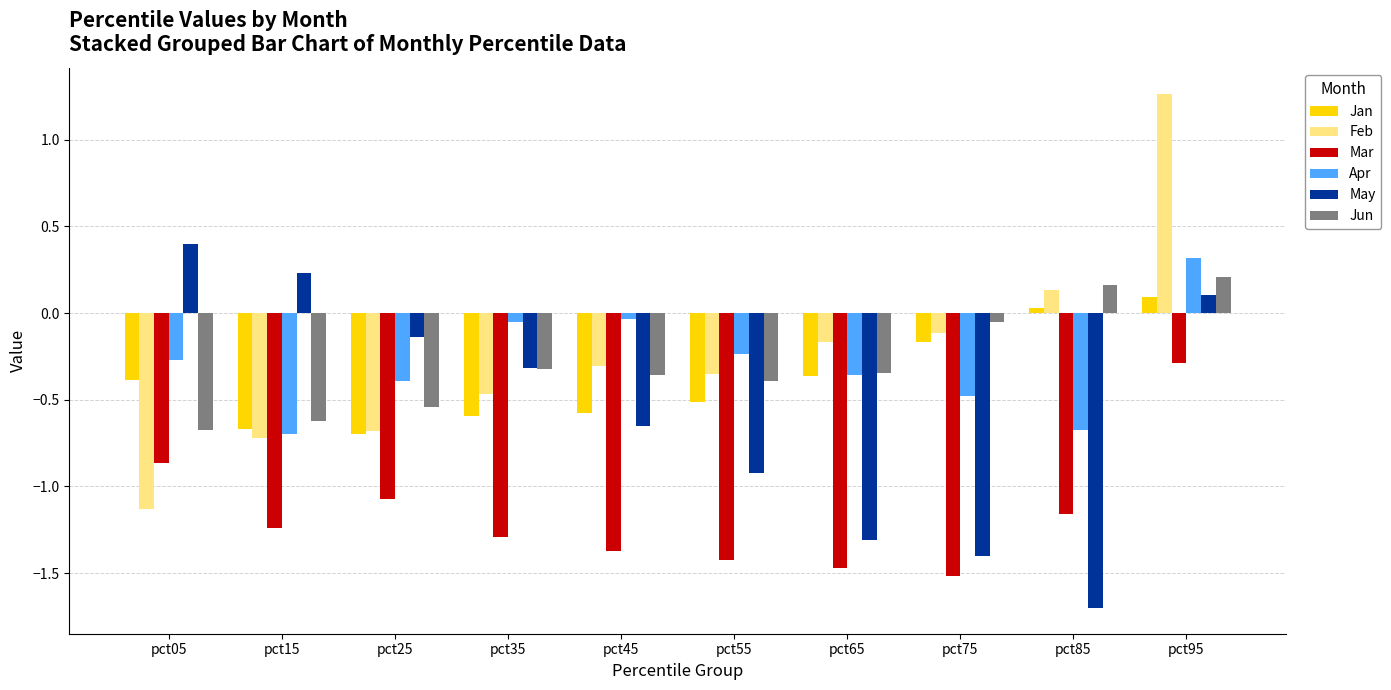

How many categories are shown in the chart?

10